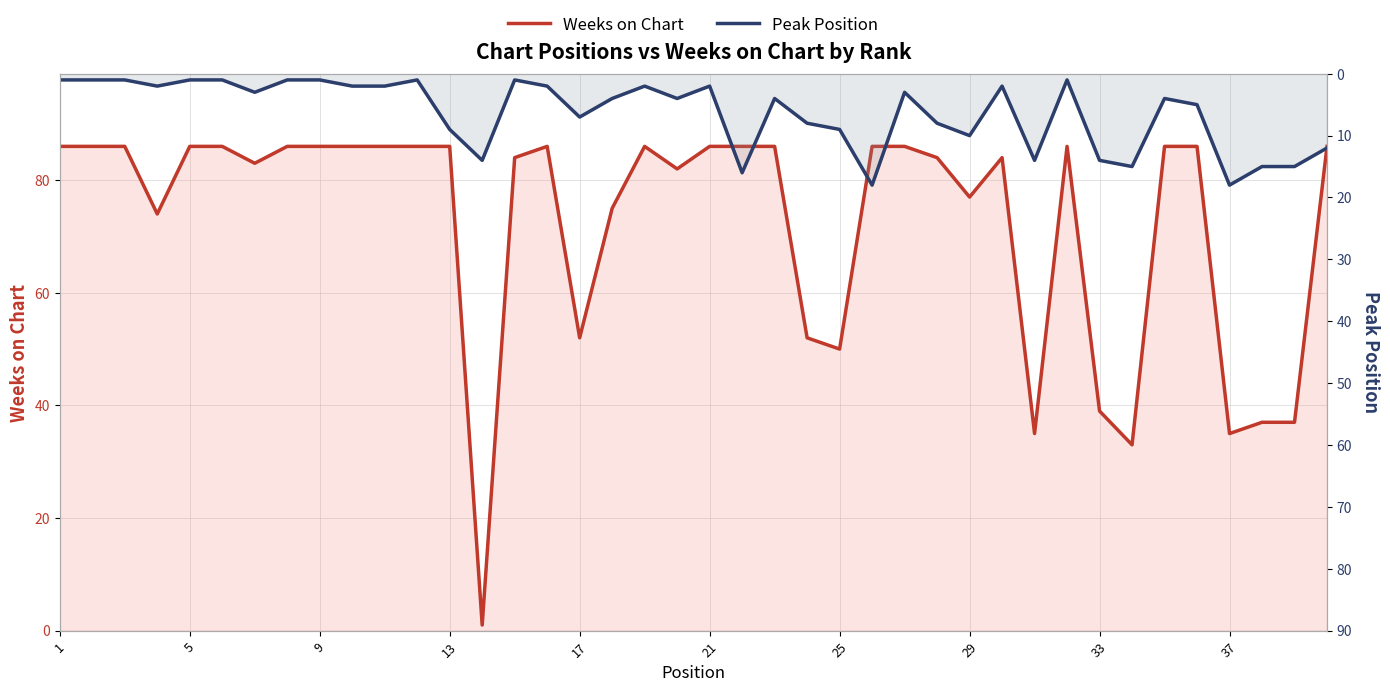

How many times do Peak Position and Weeks on Chart cross each other?

2